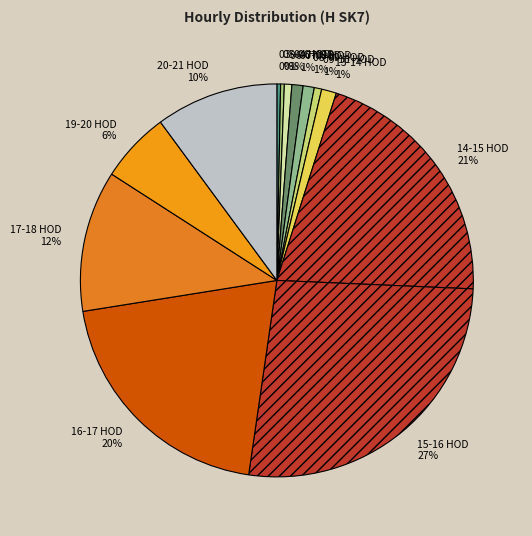

How many slices are in this pie chart?

13